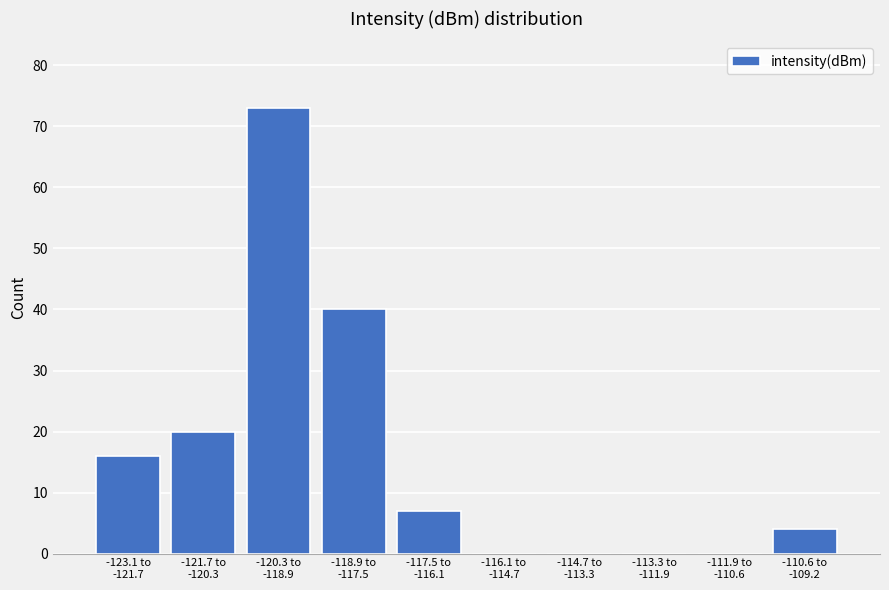

What is the maximum value shown in the chart?

73